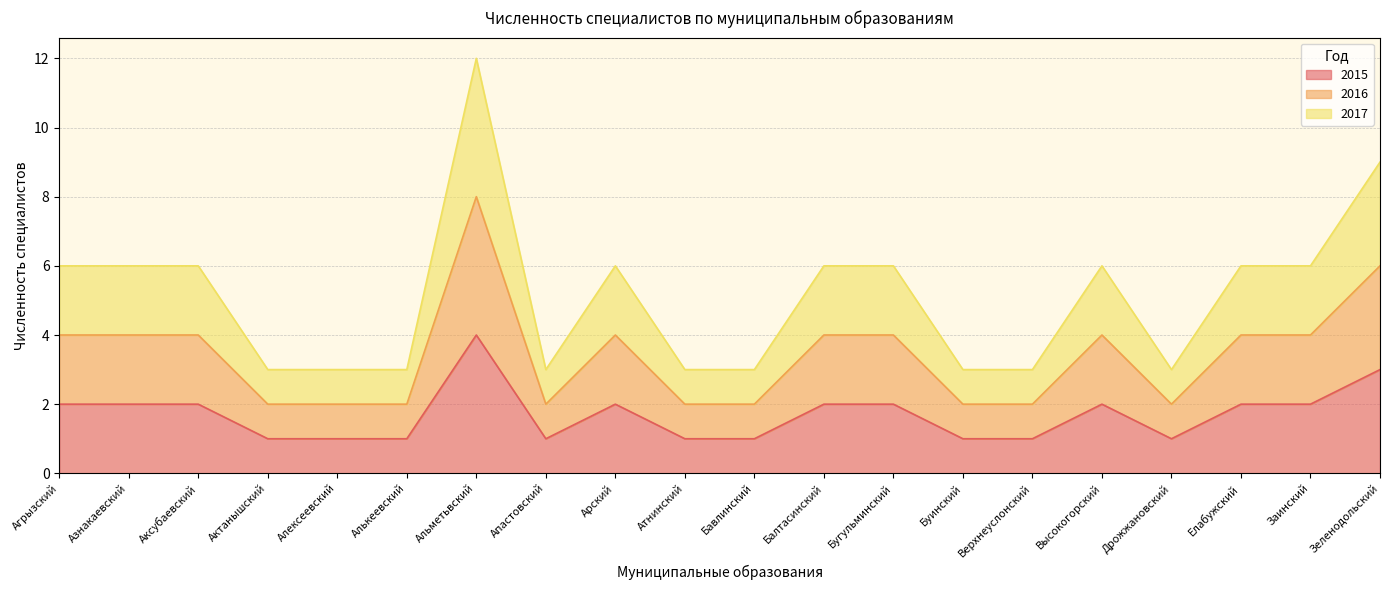

What is the value of the 2016 point at the 10th from the left?

2